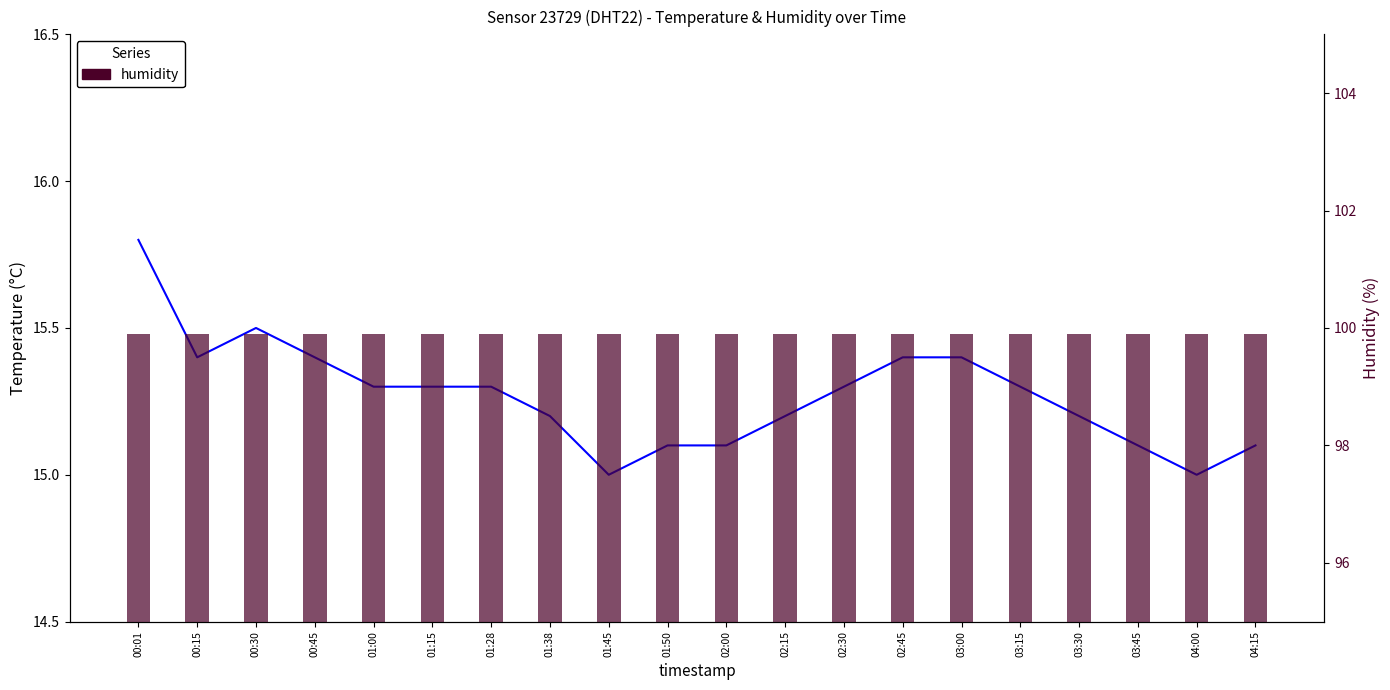

Between 00:45 and 01:28, which is larger?

00:45